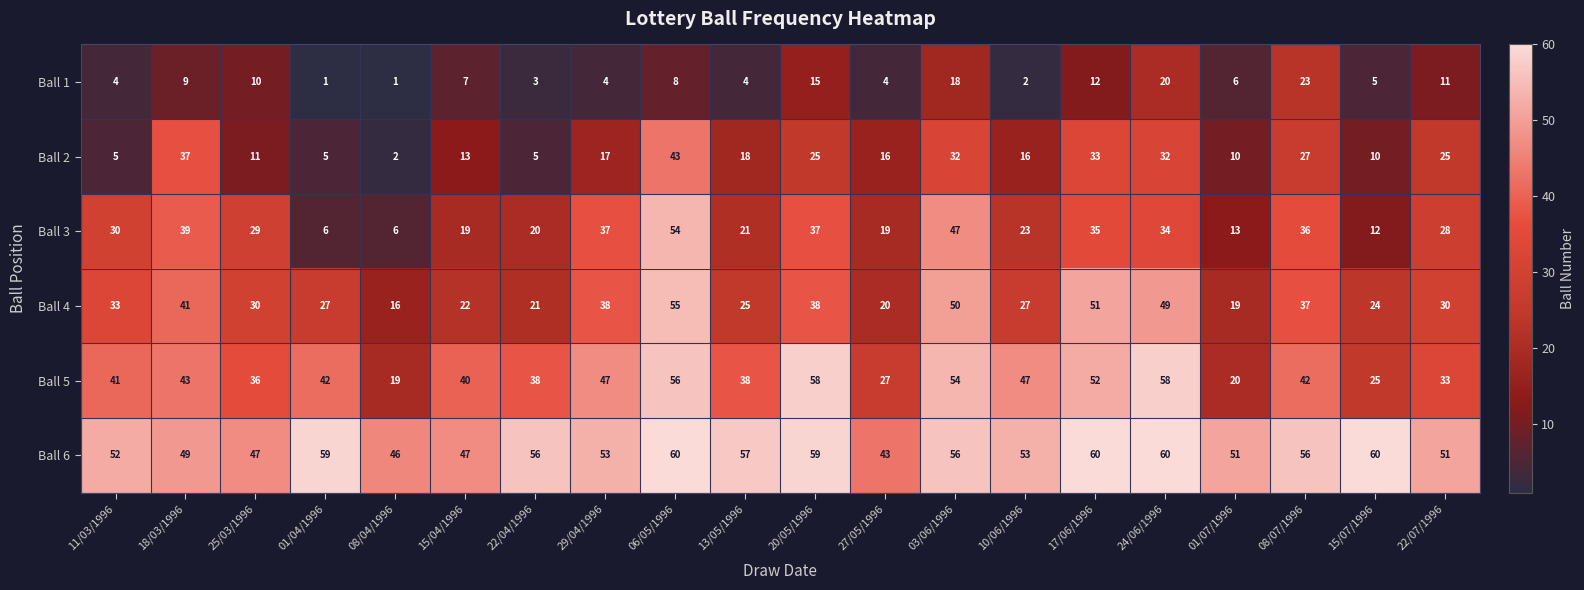

How many series are shown in this chart?

6